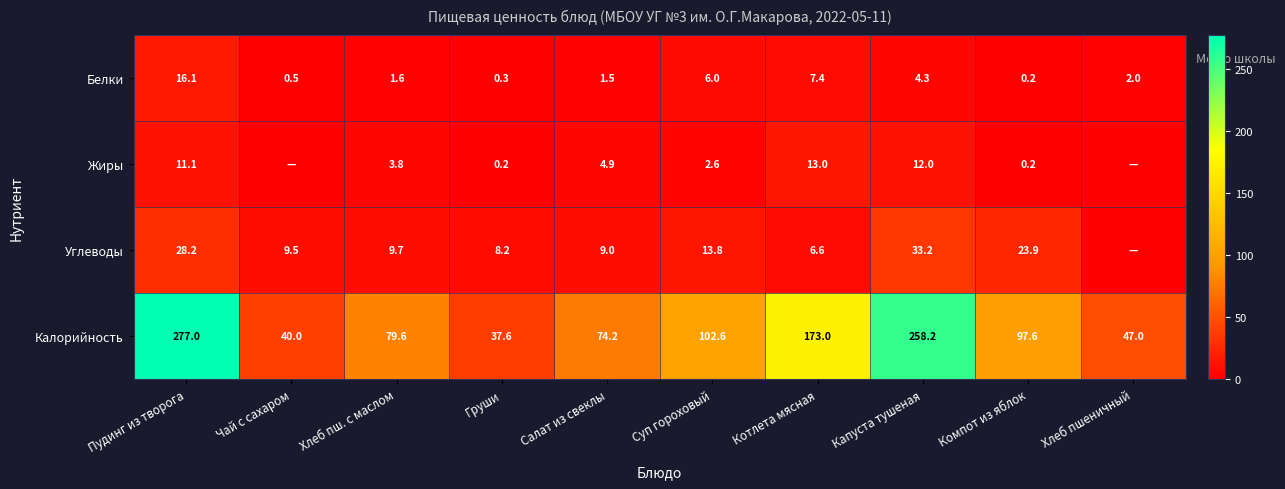

True or false: Белки has a value of 12.3 at Котлета мясная.

False